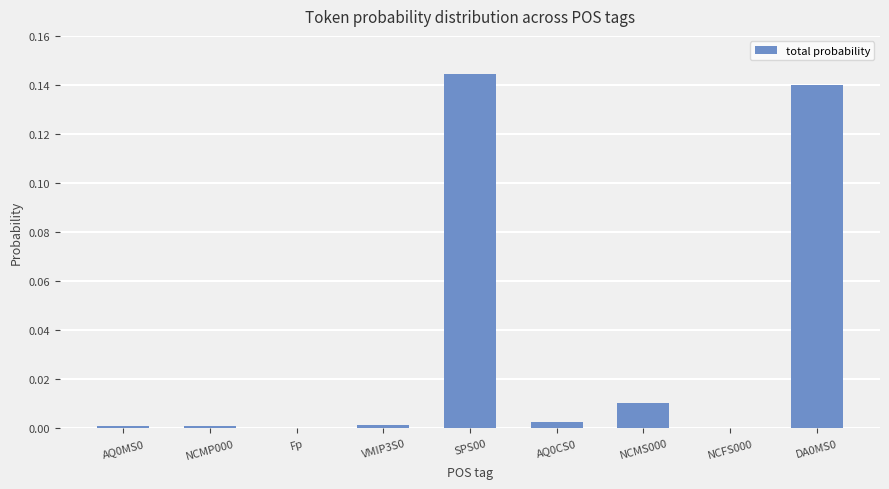

What is the sum of all values?

0.3